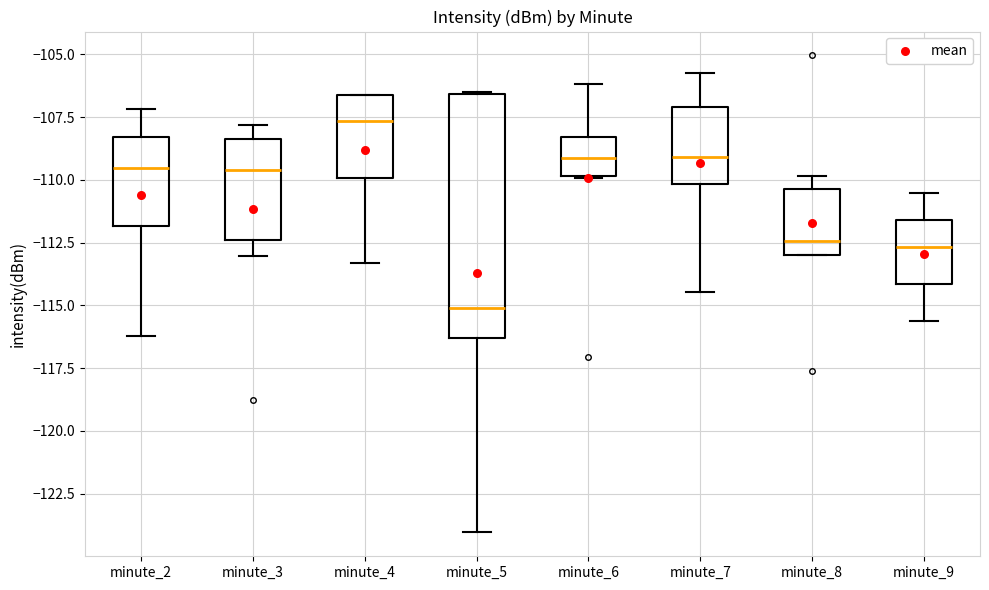

Where is the lower edge of the box for minute_8 on the y-axis? The values are not printed on the chart, so give them approximately, as read against the axis.

-113.0